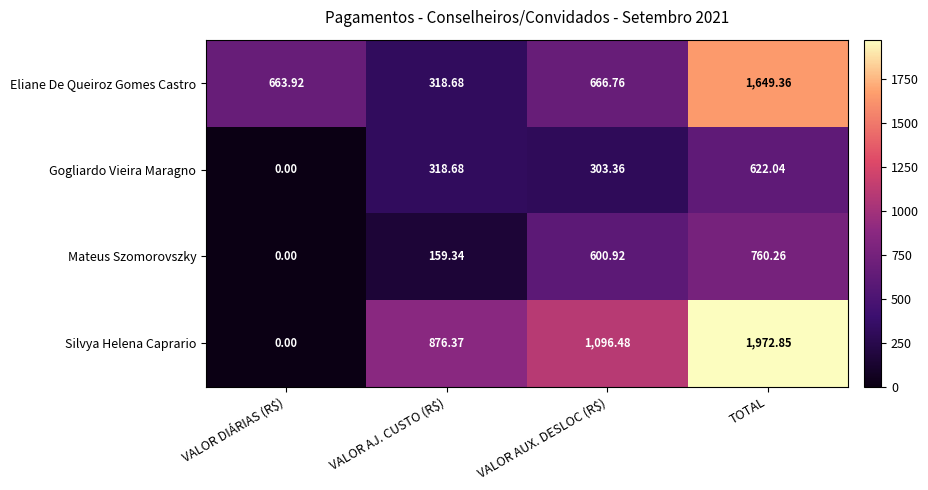

At which label is Mateus Szomorovszky closest to 380?

VALOR AJ. CUSTO (R$)